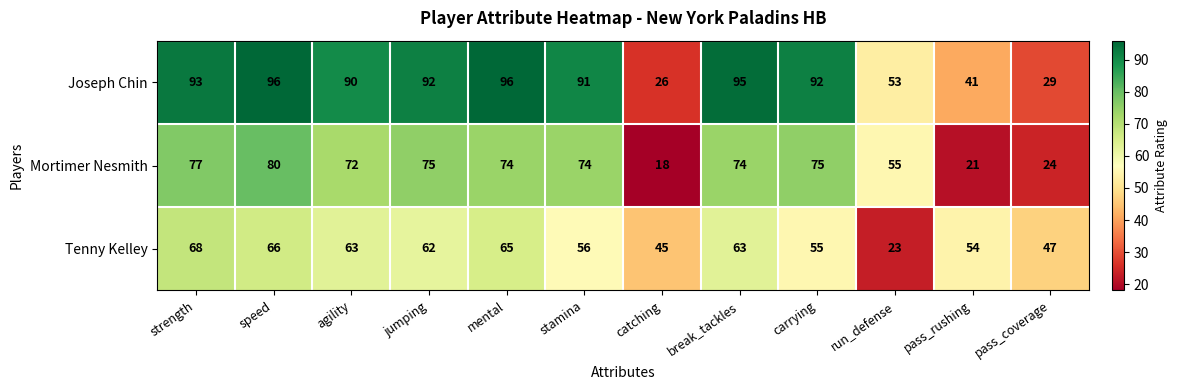

What is the lowest value of the Joseph Chin series?

26